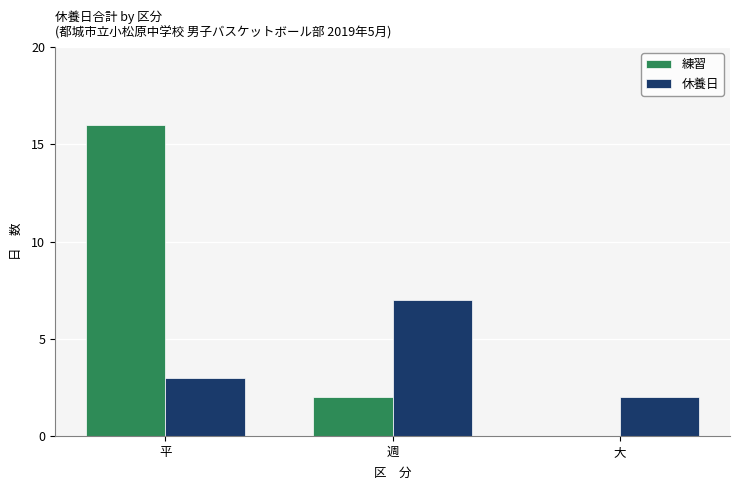

What are all the series names shown in the legend?

練習, 休養日